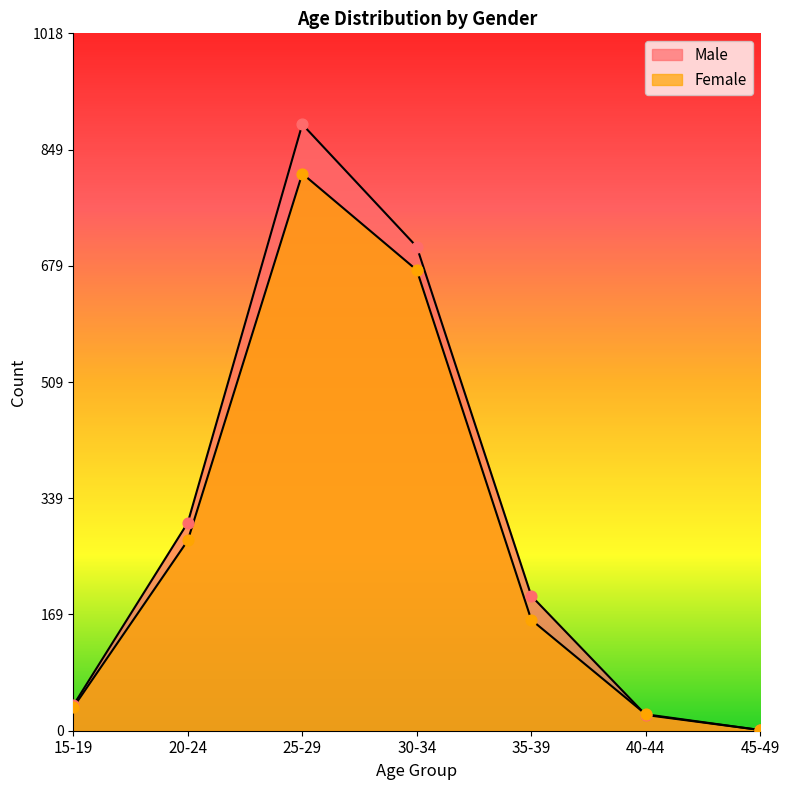

At which category is the sum across all series the highest?

25-29